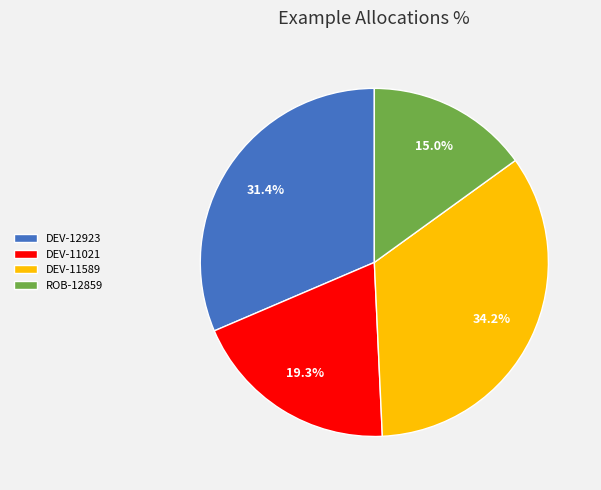

Which category has the biggest portion of the pie?

DEV-11589